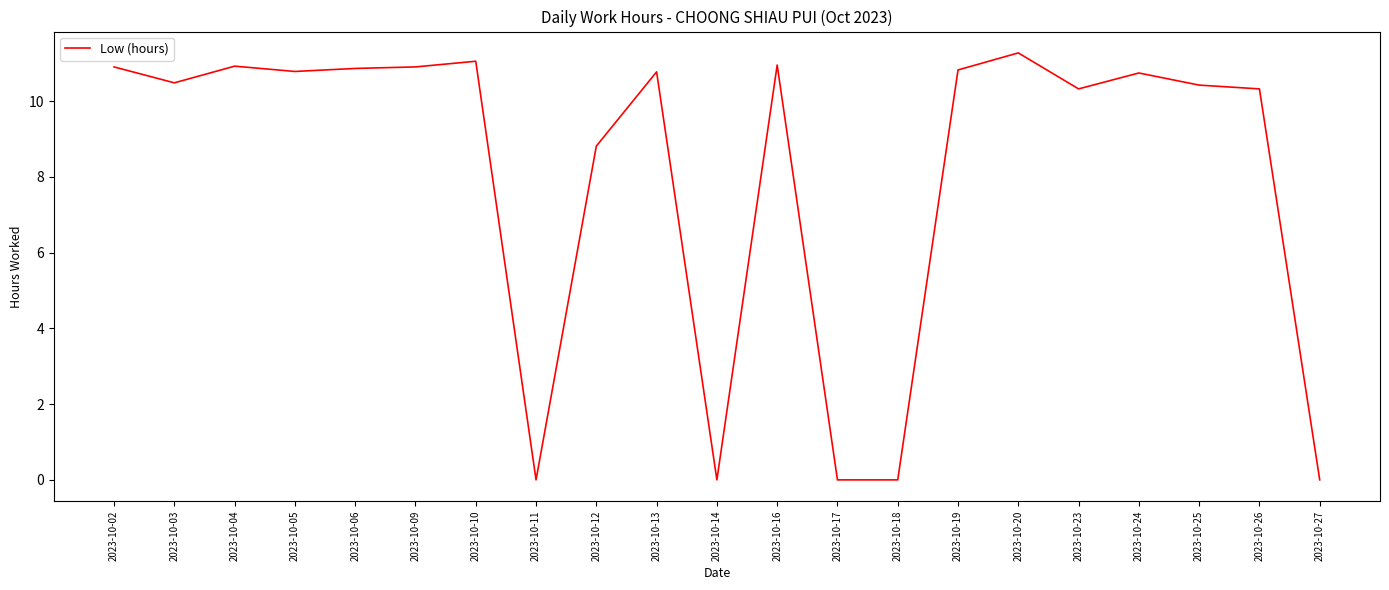

Is it true that the value at 2023-10-27 is 0.0?

True